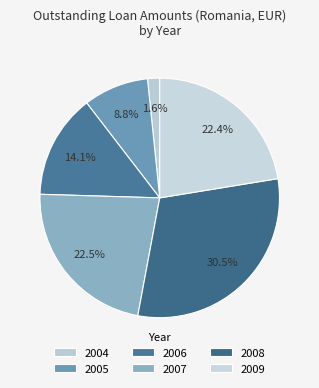

Which slice is the largest?

2008